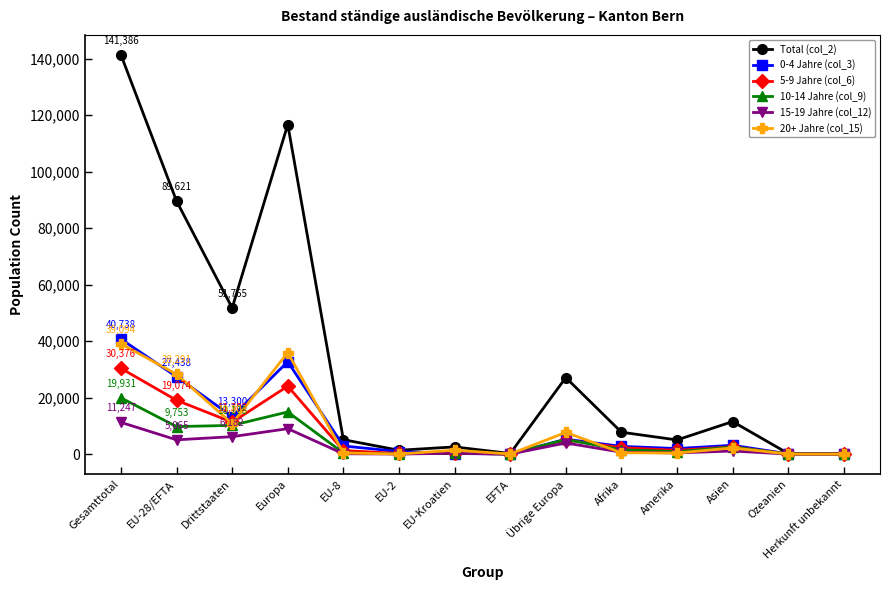

Where is the first local minimum for 0-4 Jahre (col_3)?

Drittstaaten